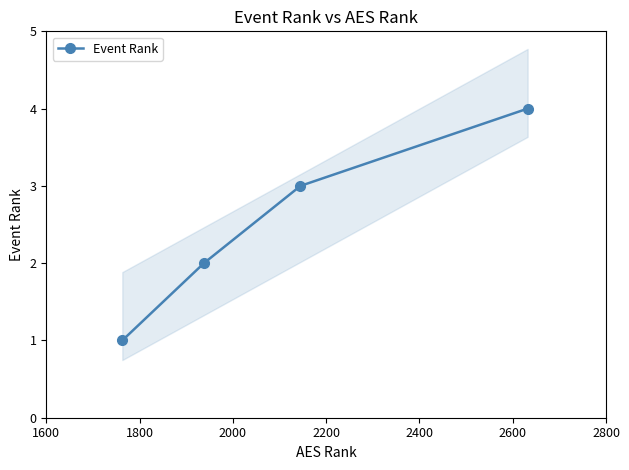

What is the value of the 2nd point from the left?

2